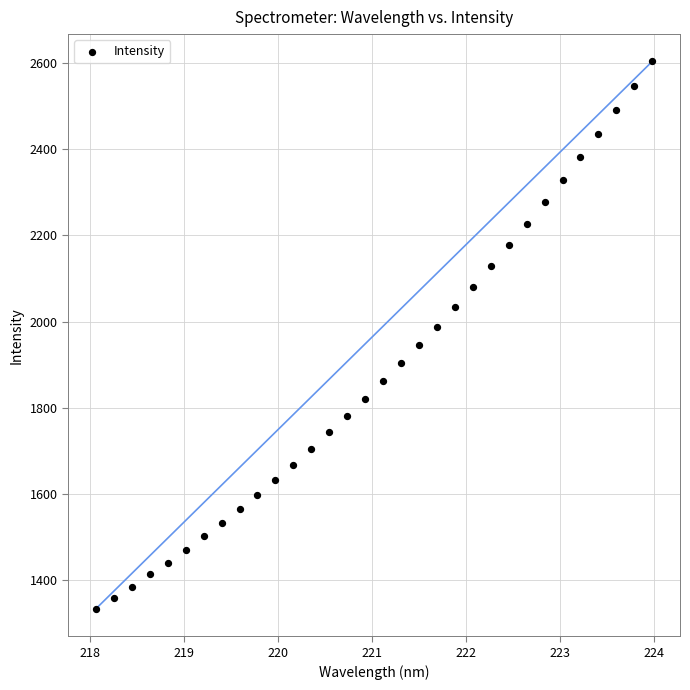

What is the range of Y values (max minus min)?

1271.2